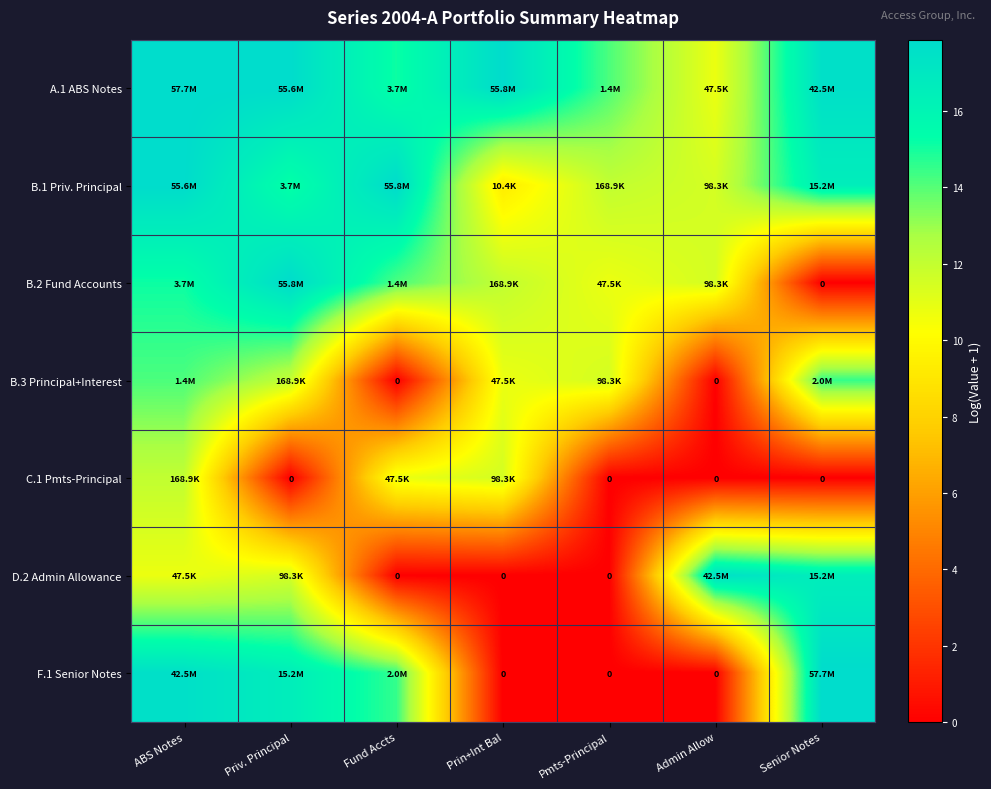

At Prin+Int Bal, list the series in order from smallest to largest.

D.2 Admin Allowance, F.1 Senior Notes, B.1 Priv. Principal, B.3 Principal+Interest, C.1 Pmts-Principal, B.2 Fund Accounts, A.1 ABS Notes